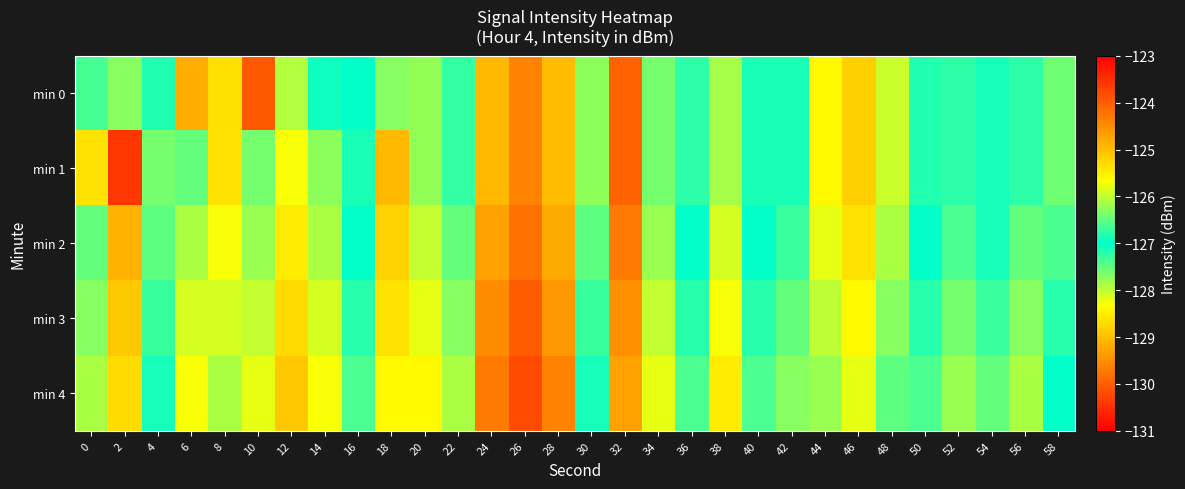

Which category has the lowest value across all series?

2